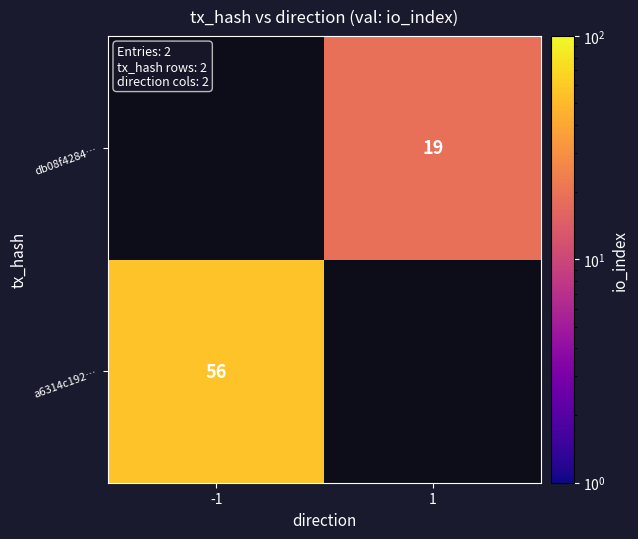

The value of db08f4284… at 1 is 19. True or false?

True